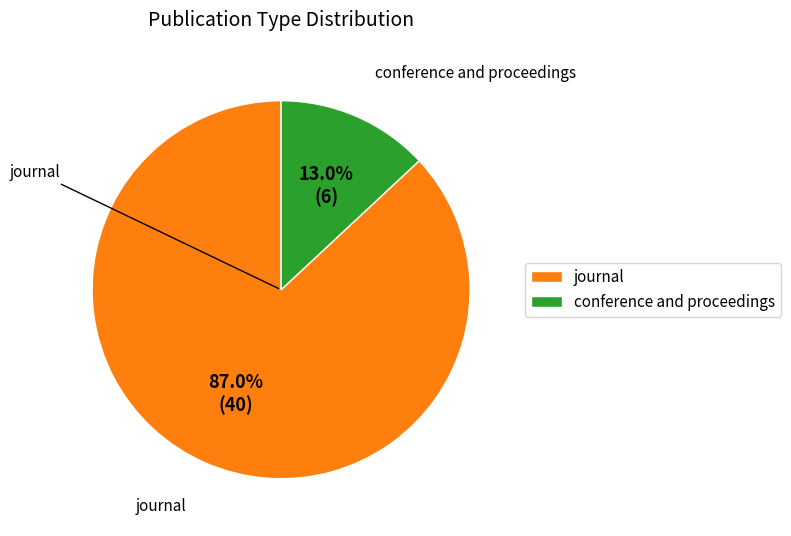

To the nearest percent, what portion does conference and proceedings represent?

13%